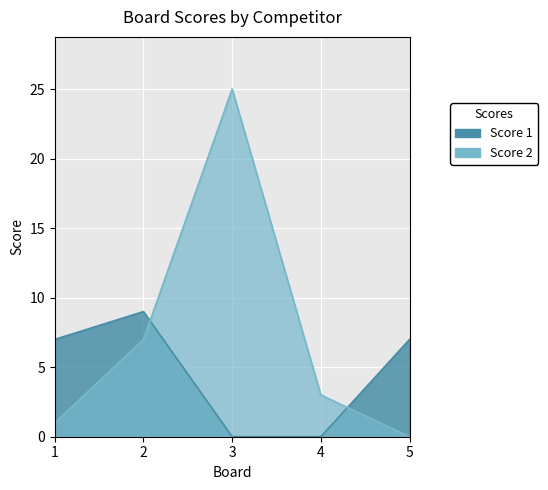

Reading left to right, transcribe all the data shown in this chart.

Score 1: 7	9	0	0	7
Score 2: 1	7	25	3	0